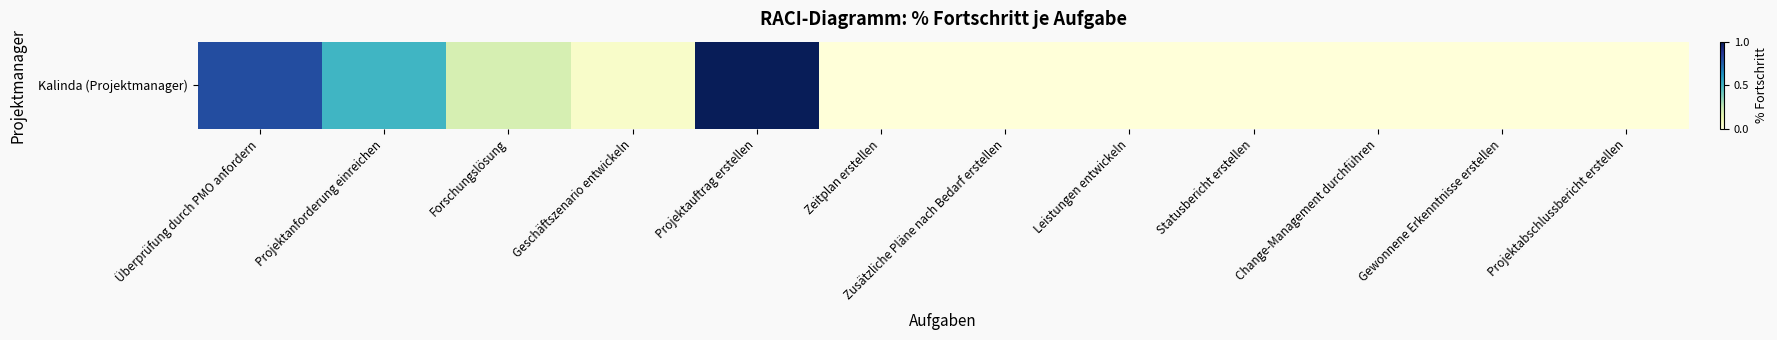

Reading left to right, list all the values displayed in this chart.

0.8	0.5	0.2	0.1	1.0	0.0	0.0	0.0	0.0	0.0	0.0	0.0